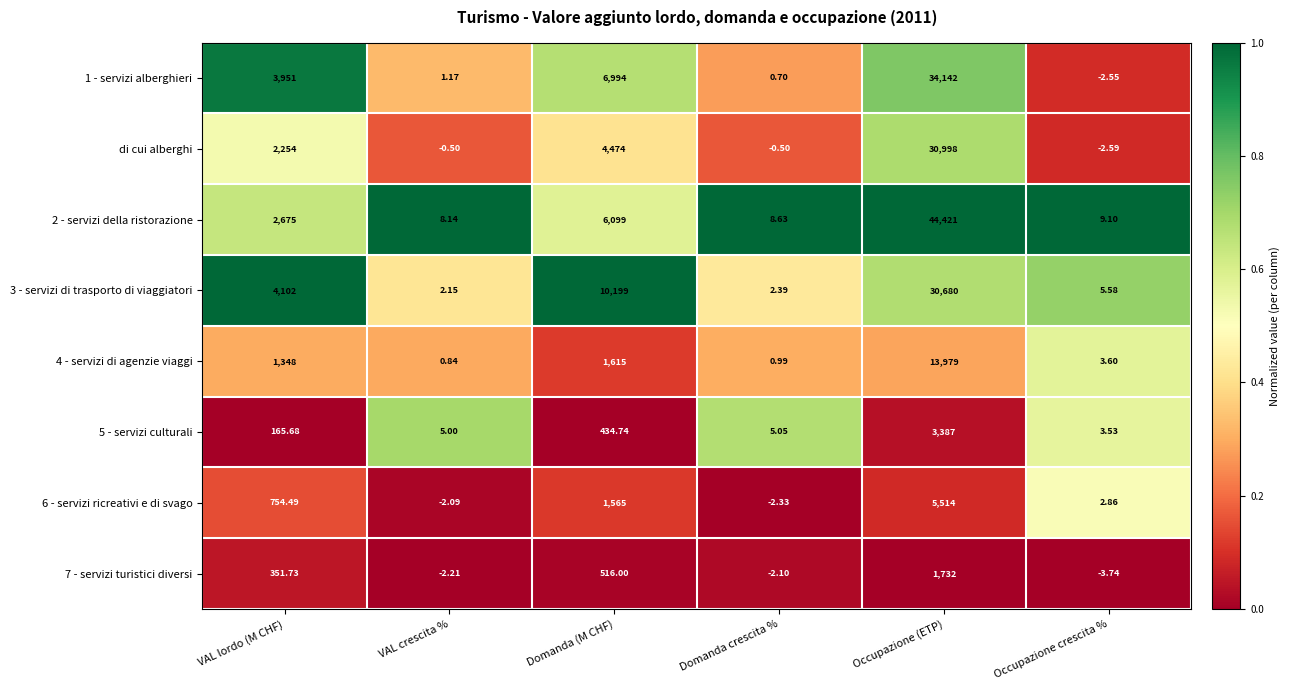

Where does the 5 - servizi culturali series first go above 165?

VAL lordo (M CHF)